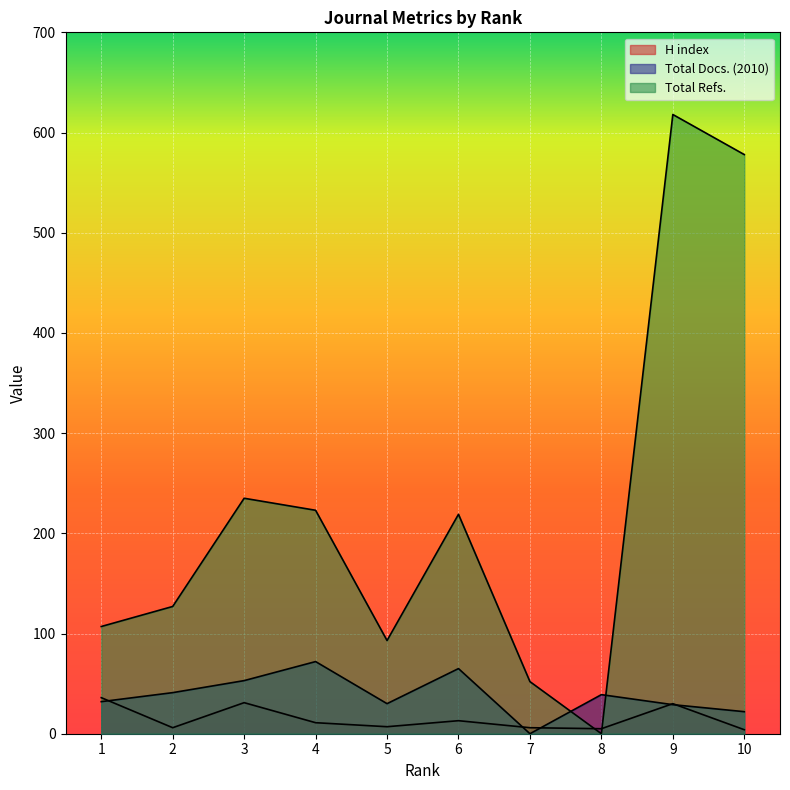

Reading right to left, what are all the values shown in this chart?

H index: 10=4	9=30	8=5	7=6	6=13	5=7	4=11	3=31	2=6	1=36
Total Docs. (2010): 10=22	9=29	8=39	7=0	6=65	5=30	4=72	3=53	2=41	1=32
Total Refs.: 10=578	9=618	8=0	7=52	6=219	5=93	4=223	3=235	2=127	1=107